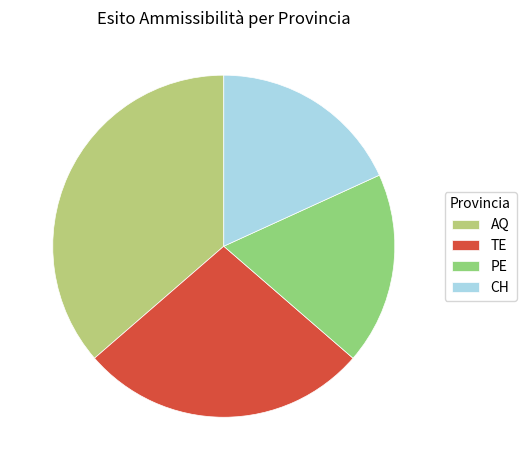

Approximately how many times larger is the value at AQ compared to TE?

1.3